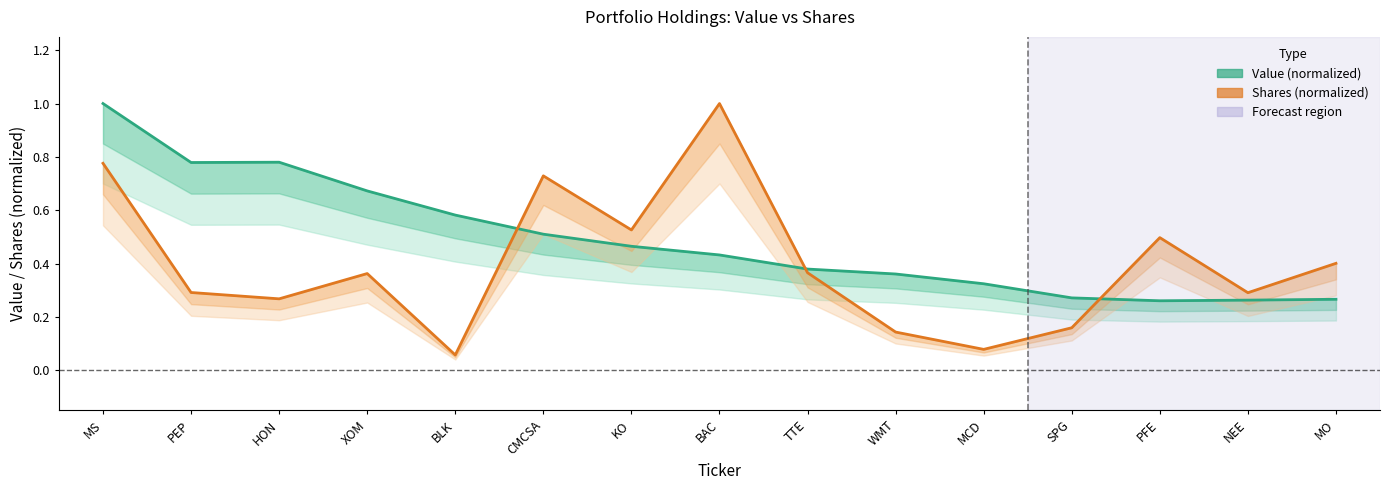

What is the sum of all Value (normalized) values?

7.3